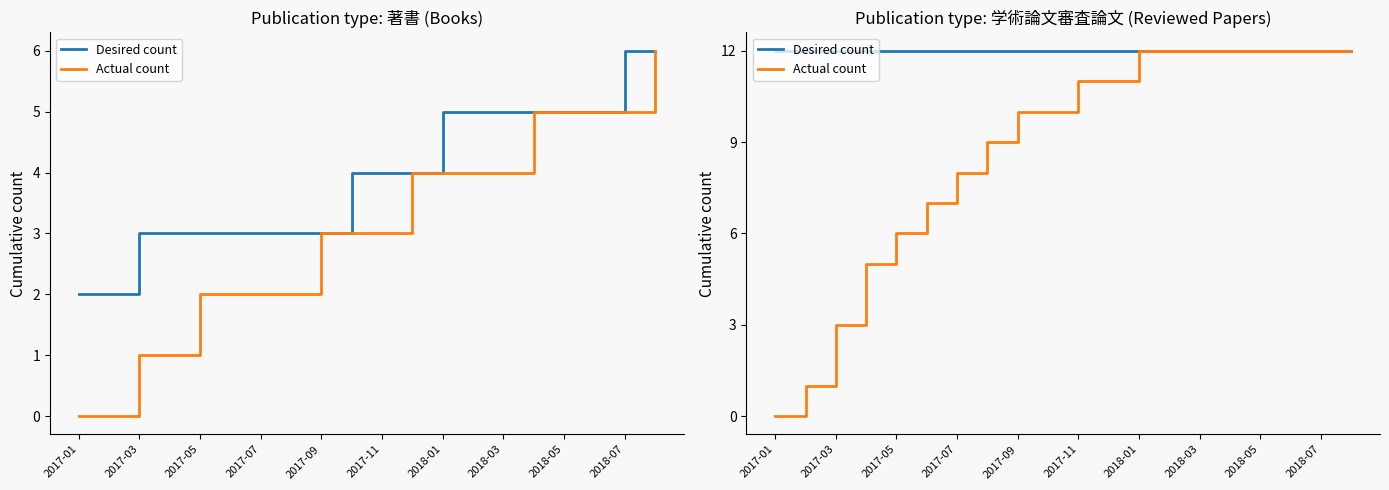

How many lines are shown in the chart?

2